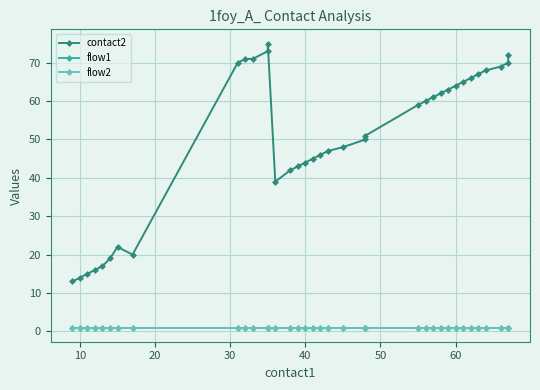

Is the value of flow2 at 31 greater than the value of flow1 at 9?

No